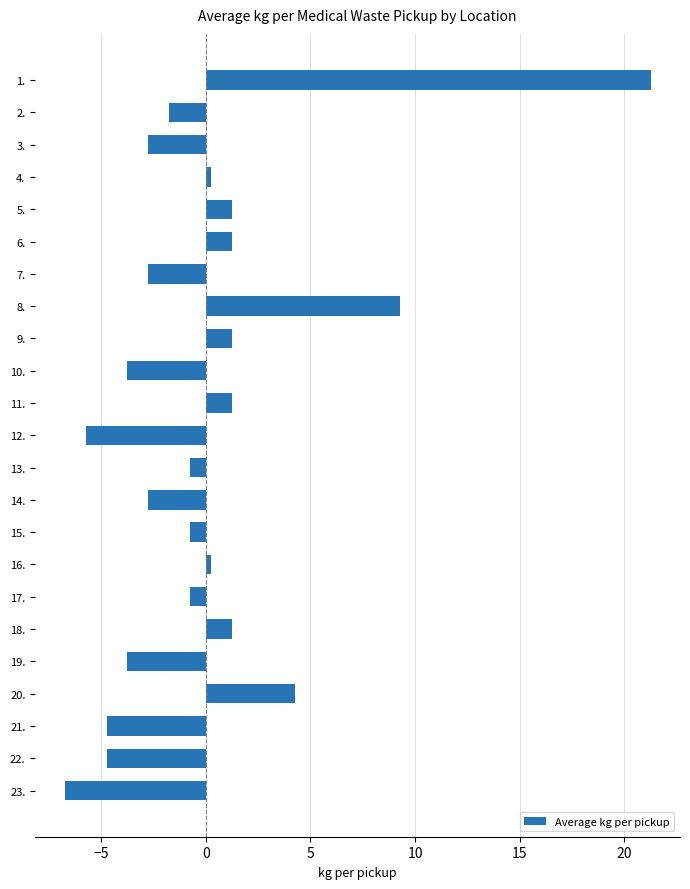

Reading bottom to top, extract all data points from this chart.

23.=-6.7	22.=-4.7	21.=-4.7	20.=4.3	19.=-3.7	18.=1.3	17.=-0.7	16.=0.3	15.=-0.7	14.=-2.7	13.=-0.7	12.=-5.7	11.=1.3	10.=-3.7	9.=1.3	8.=9.3	7.=-2.7	6.=1.3	5.=1.3	4.=0.3	3.=-2.7	2.=-1.7	1.=21.3